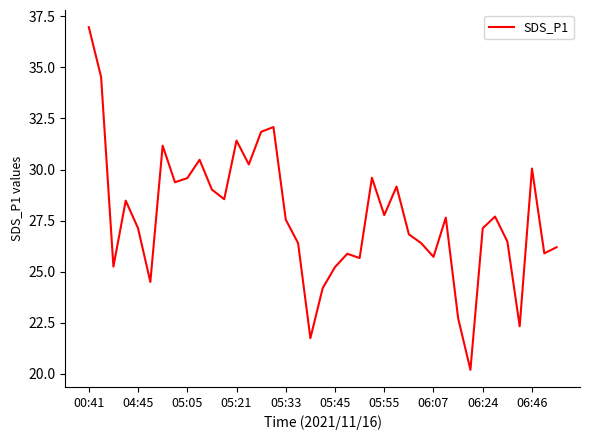

What is the difference between the maximum and minimum values?

16.8